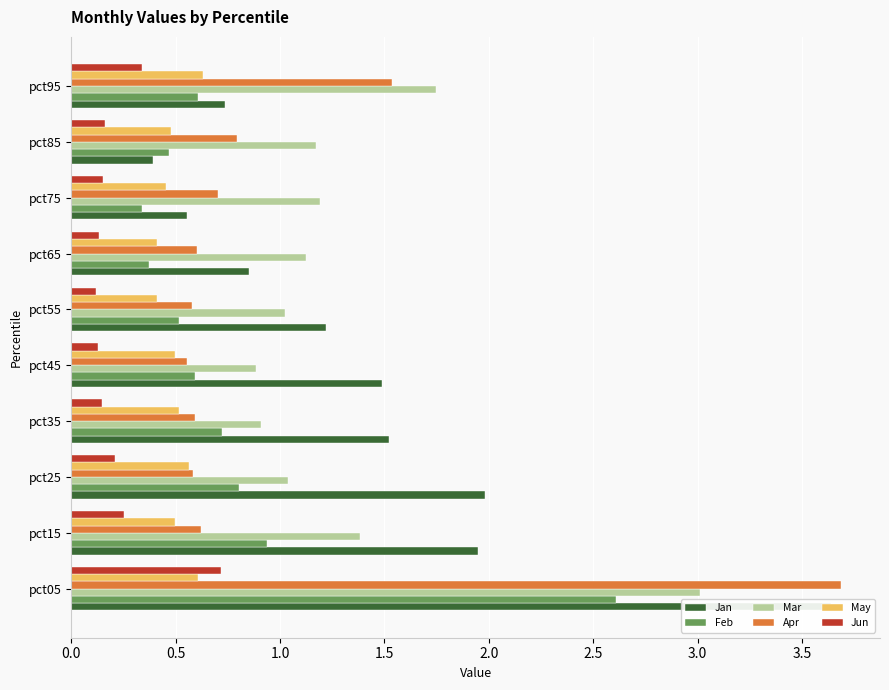

What are all the series names shown in the legend?

Jan, Feb, Mar, Apr, May, Jun